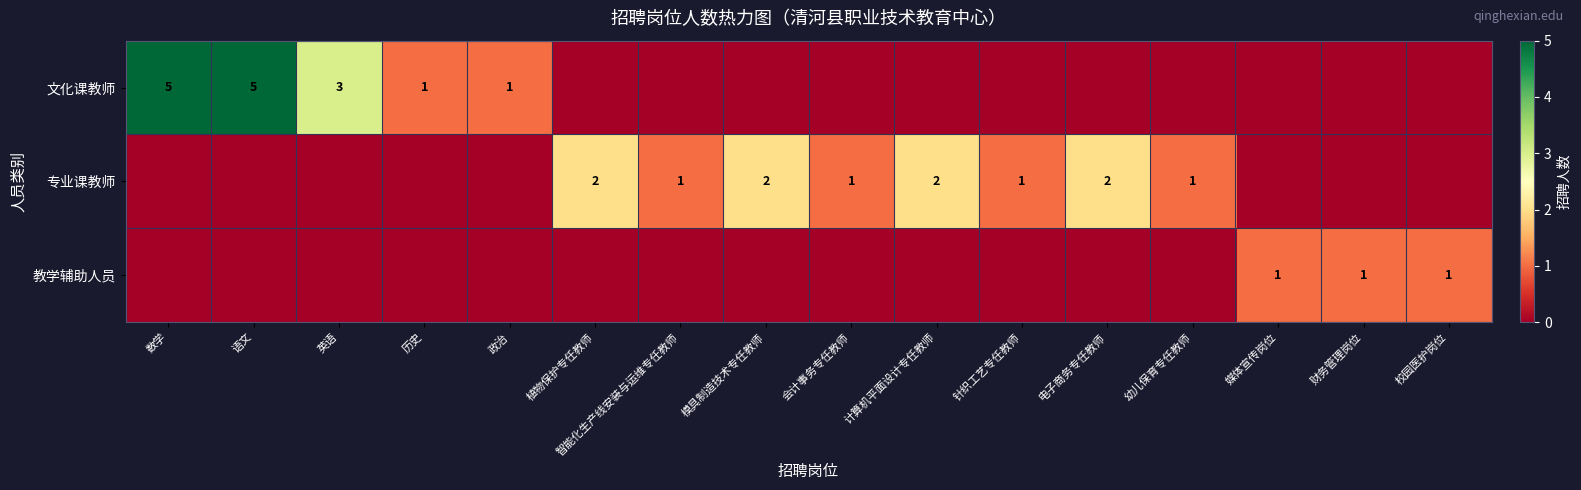

Is the value of 教学辅助人员 at 媒体宣传岗位 greater than the value of 专业课教师 at 模具制造技术专任教师?

No